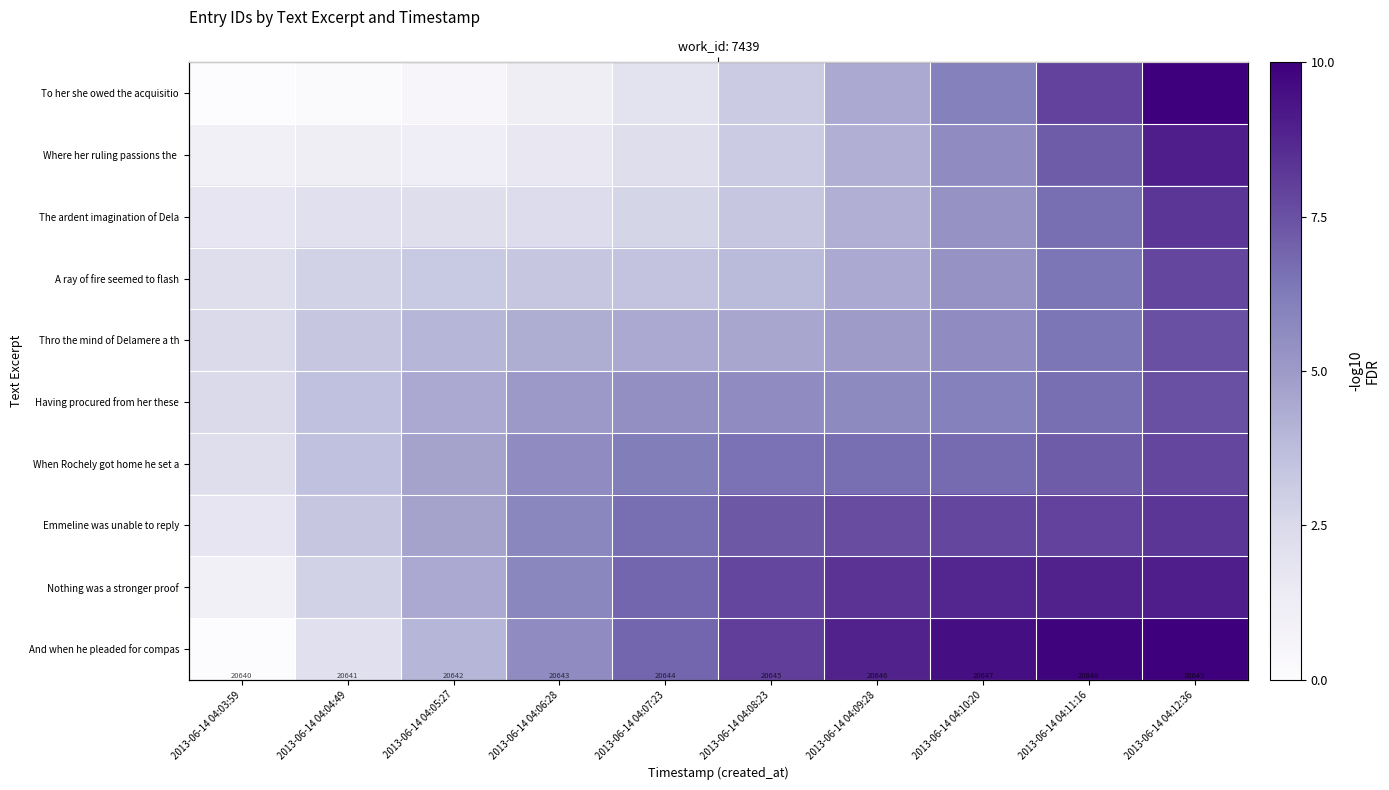

Which series has the largest total across all categories?

And when he pleaded for compas